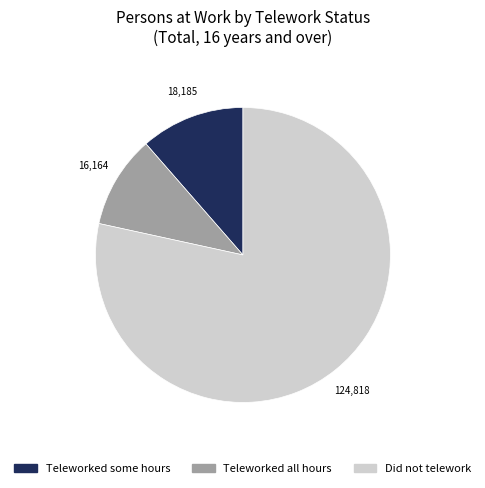

Which category has the biggest portion of the pie?

Did not telework